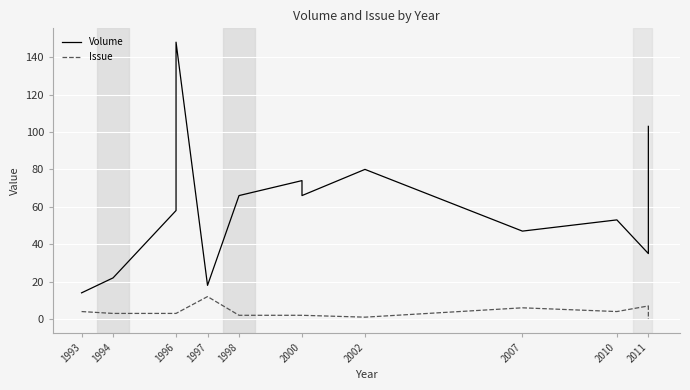

True or false: Issue has a value of 4 at 1997.

False